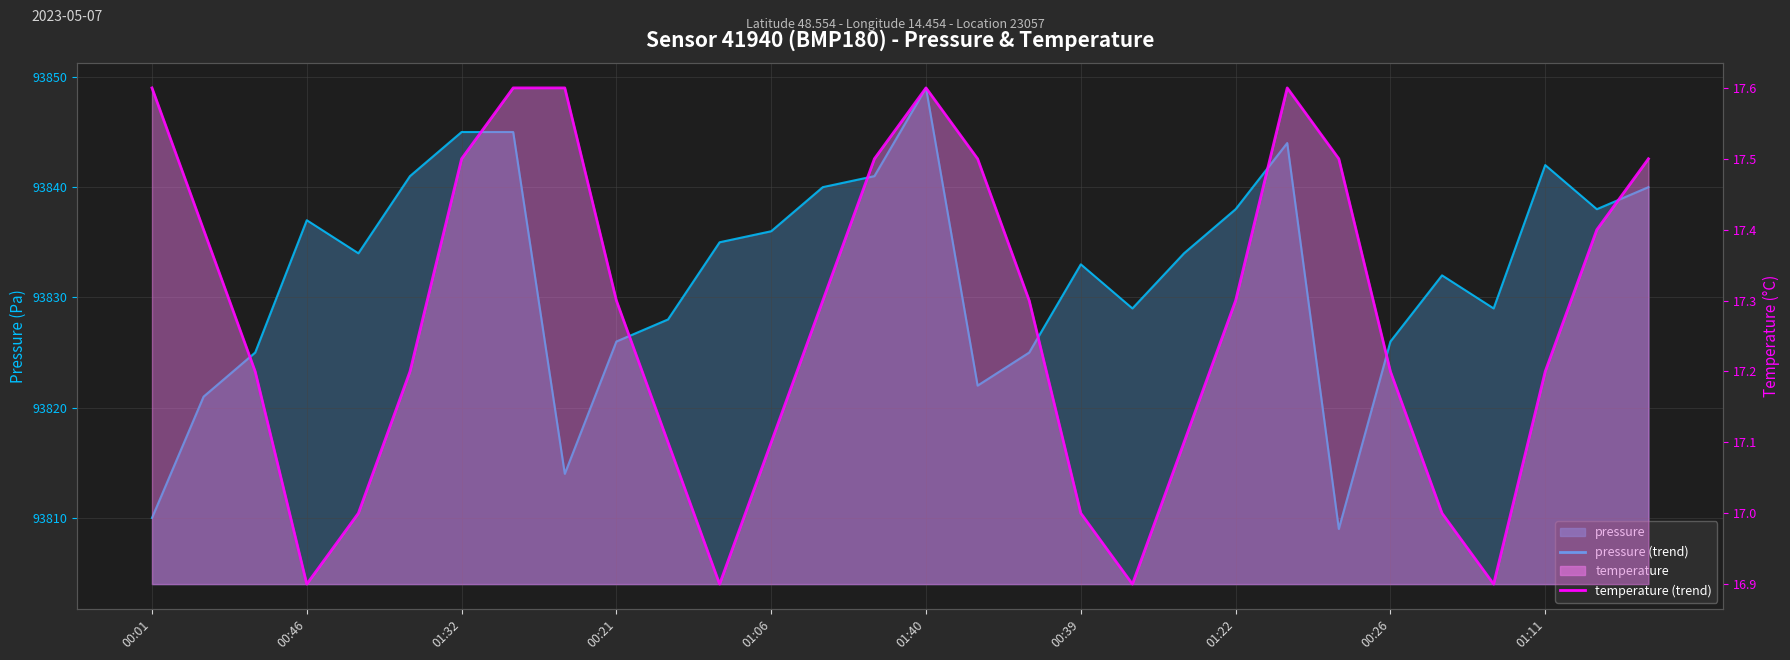

What is the difference between the temperature values at 00:26 and 01:40?

0.4